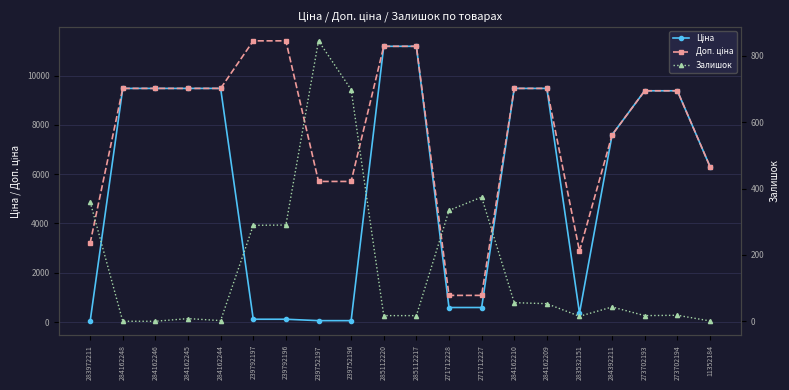

The value of Доп. ціна at 239792196 is 11410.0. True or false?

True